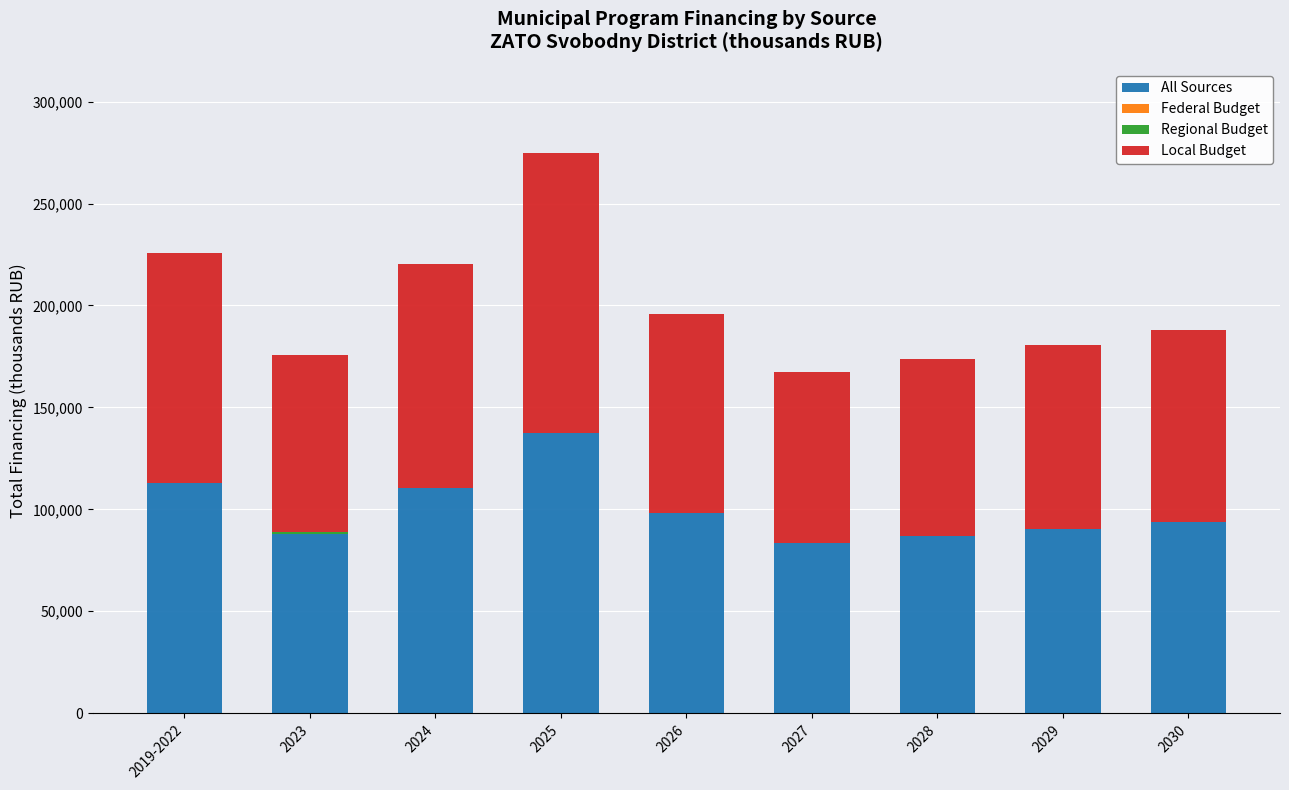

What is the total value across all series at 2019-2022?

225881.8